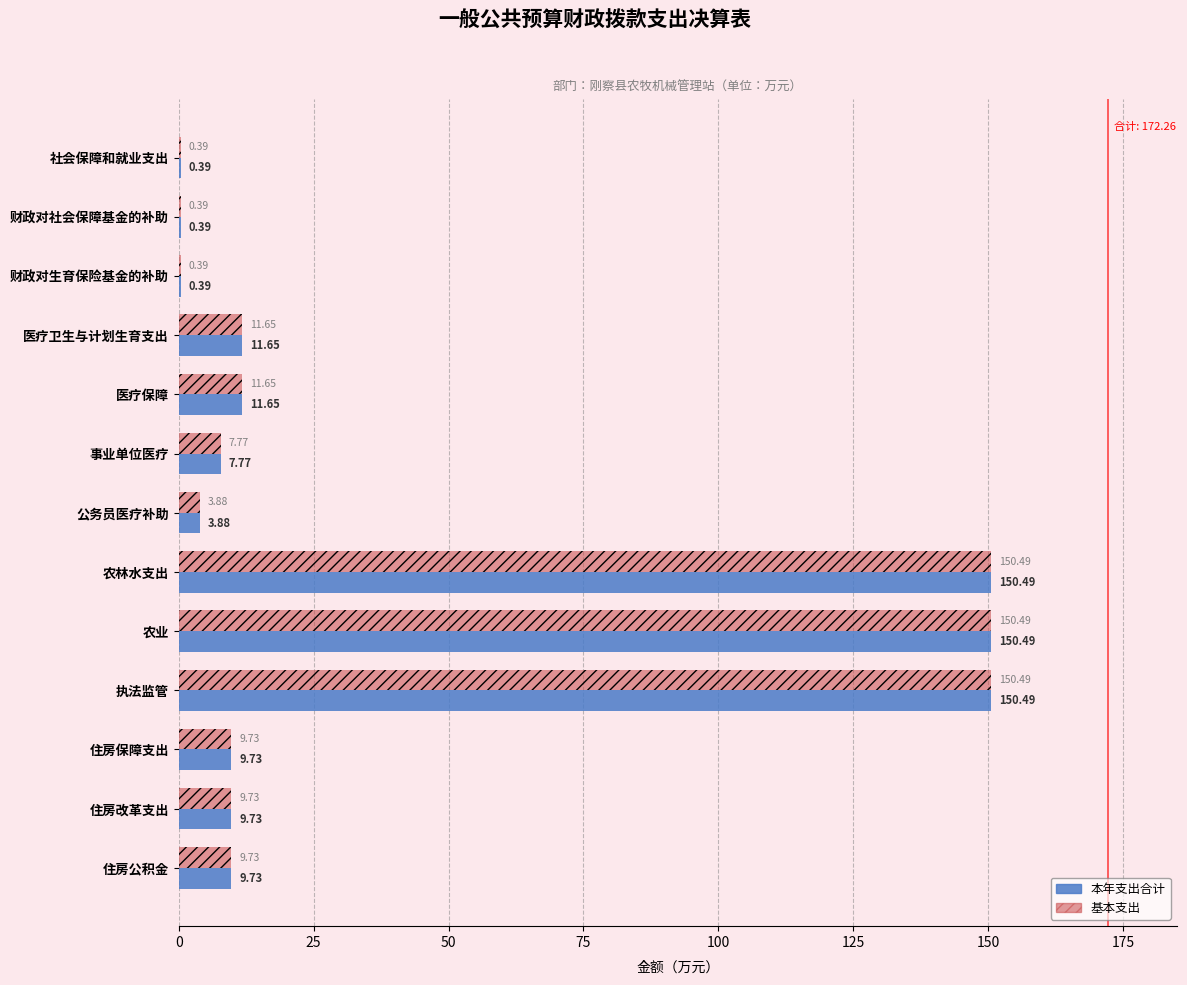

What is the greatest value displayed?

150.5